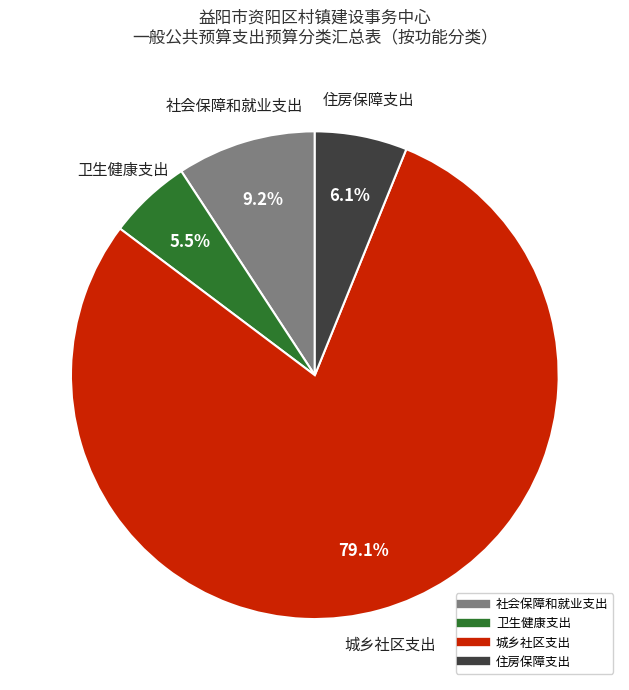

To the nearest percent, what is the difference between the 社会保障和就业支出 and 卫生健康支出 slice percentages?

4%